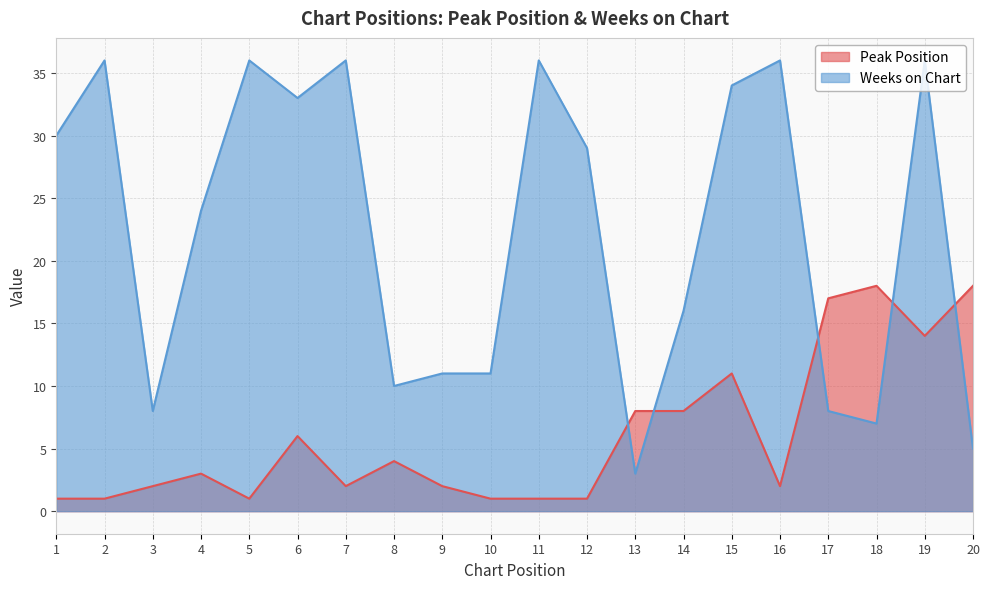

What is the value of the Peak Position point at the 14th from the left?

8